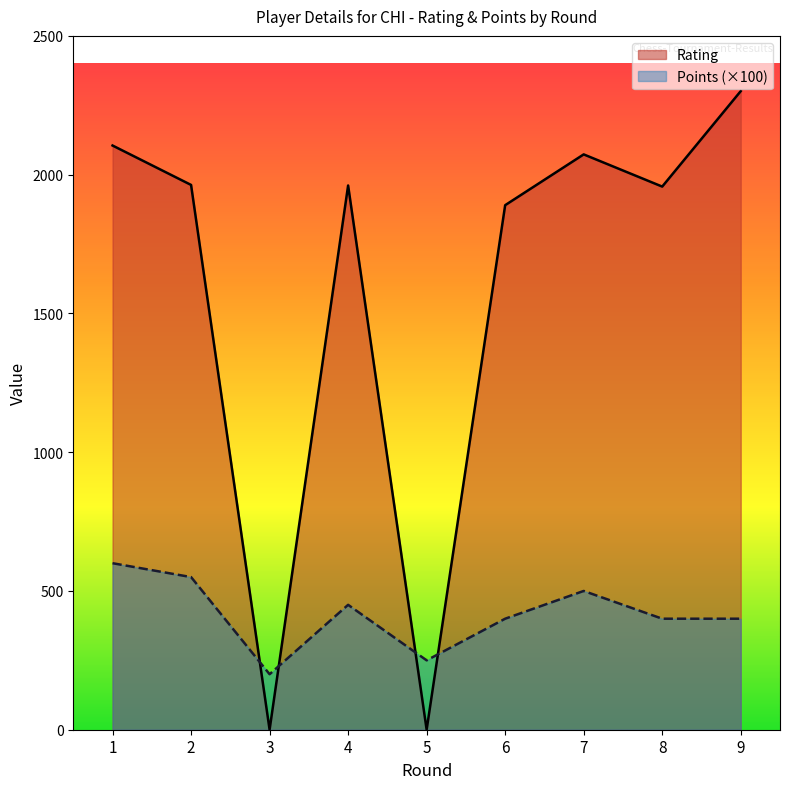

Rank the categories by Points value from lowest to highest.

3, 5, 6, 8, 9, 4, 7, 2, 1